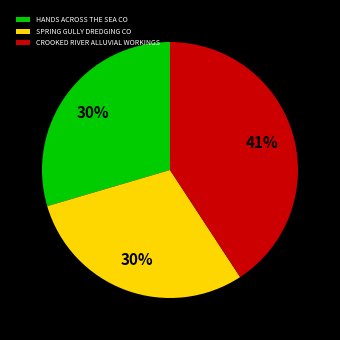

What percentage is the HANDS ACROSS THE SEA CO slice, to the nearest percent?

30%